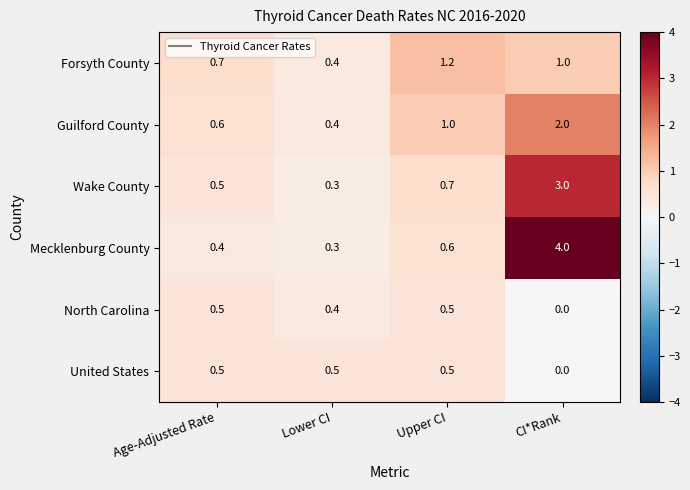

List the labels in order of Forsyth County value, smallest first.

Lower CI, Age-Adjusted Rate, CI*Rank, Upper CI